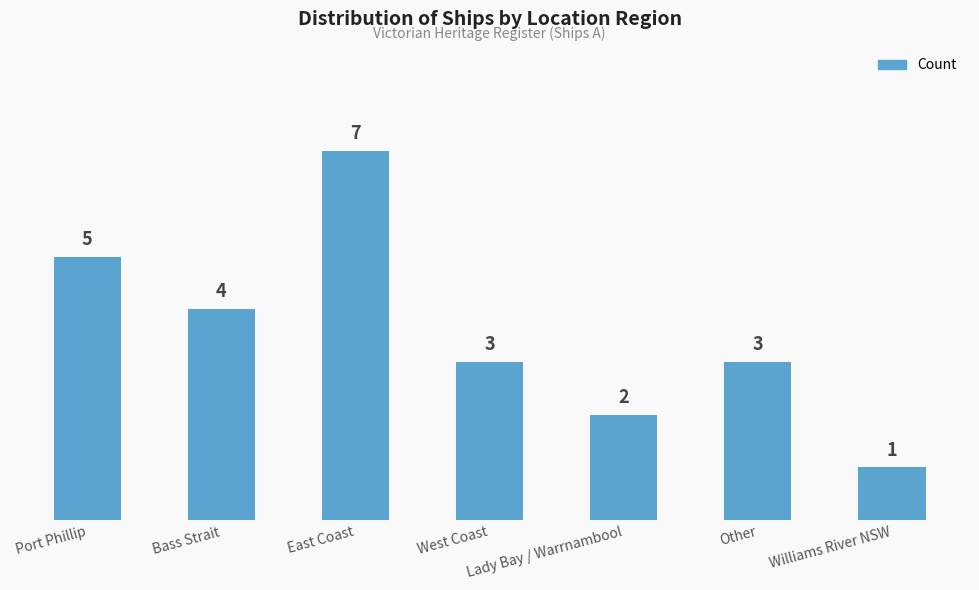

What is the label of the 5th bar from the right?

East Coast